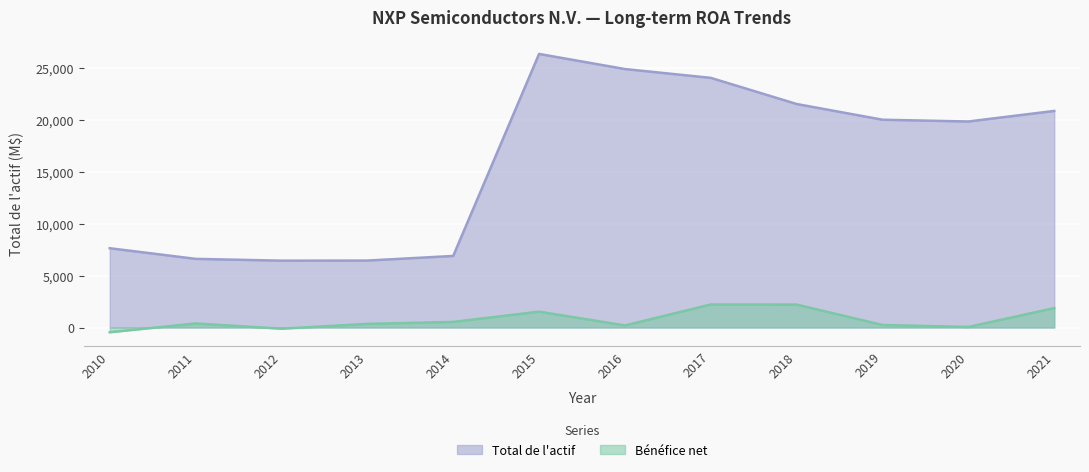

Rank the series at 2015 from lowest to highest value.

Bénéfice net, Total de l'actif